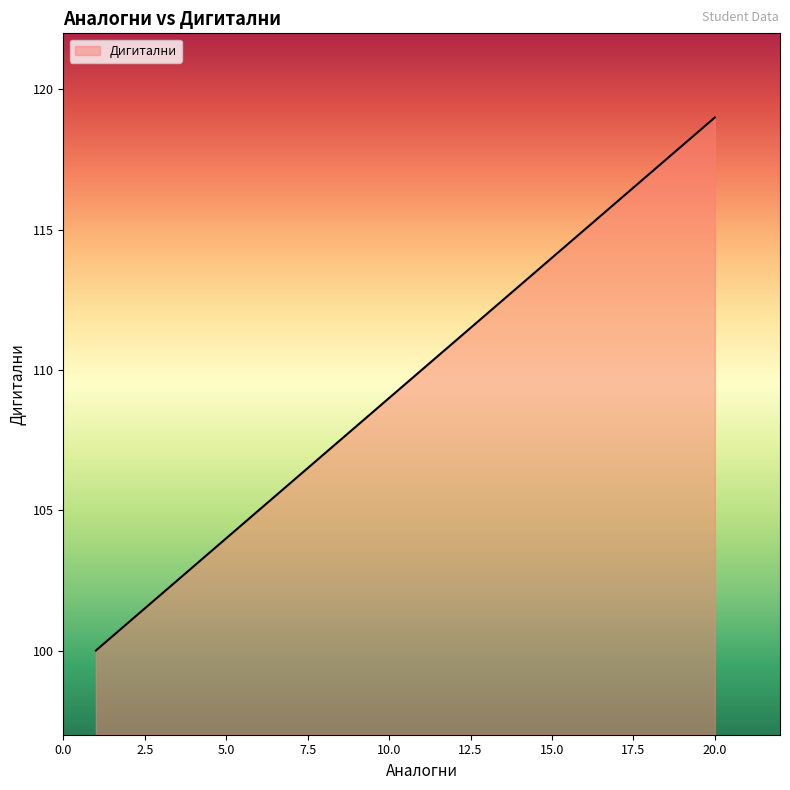

What is the average value?

110